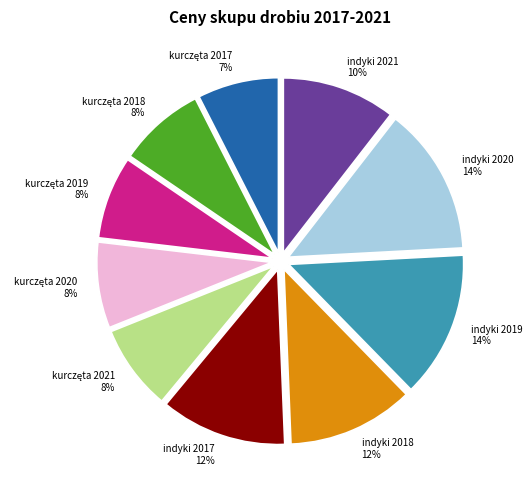

To the nearest percent, what portion does indyki 2018 represent?

12%